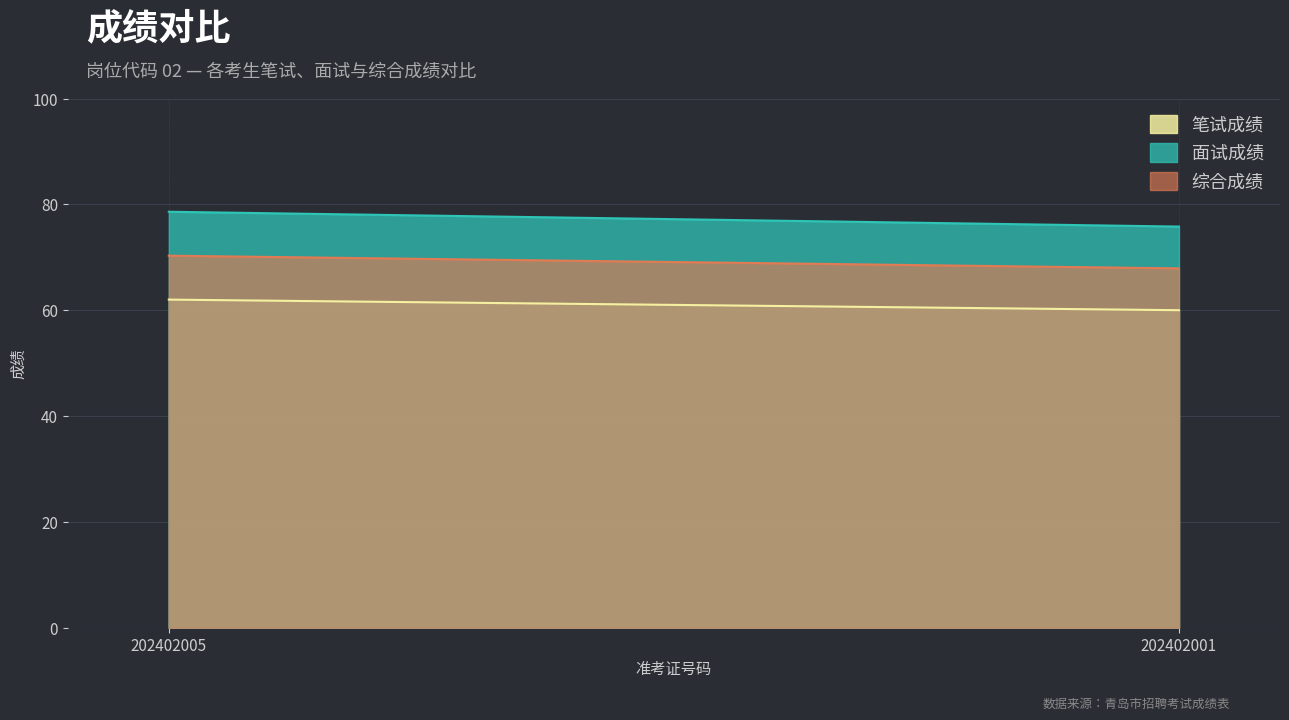

At how many categories does at least one series exceed 60?

2